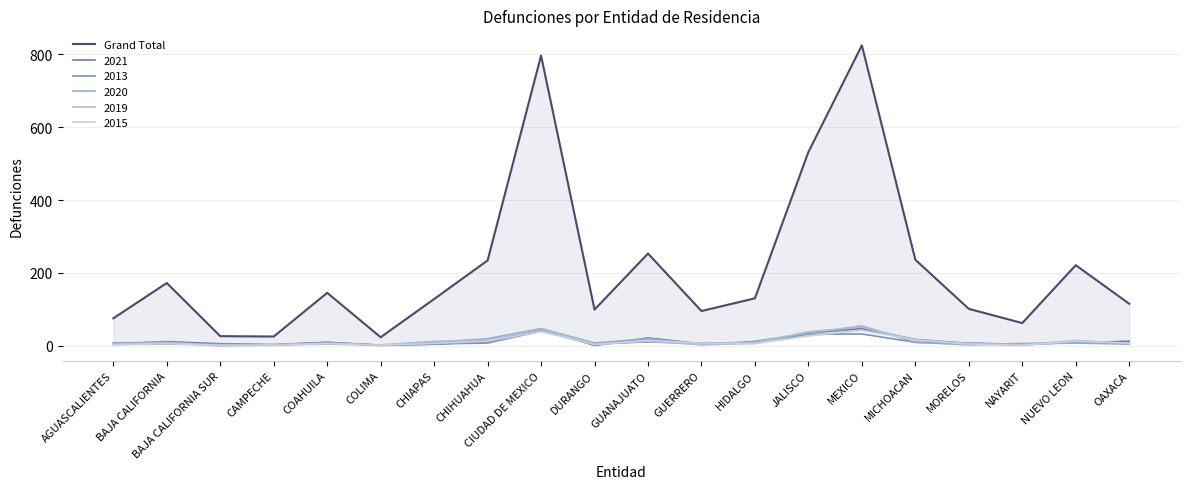

The chart shows a value of 318 at MICHOACAN. True or false?

False